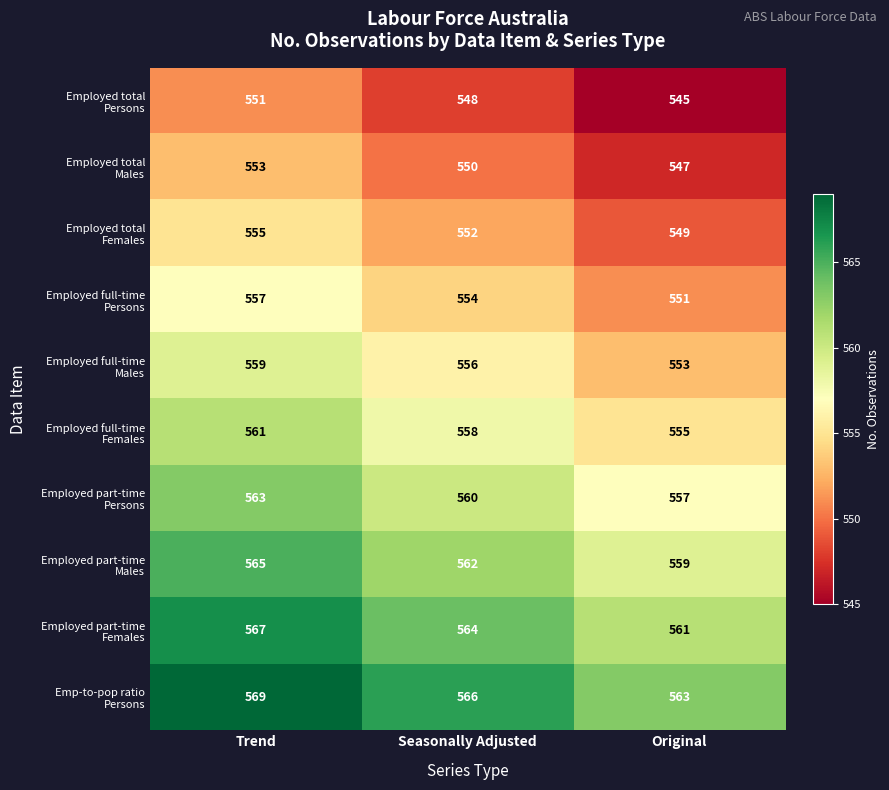

What is the spread (max minus min) of values at Original?

18